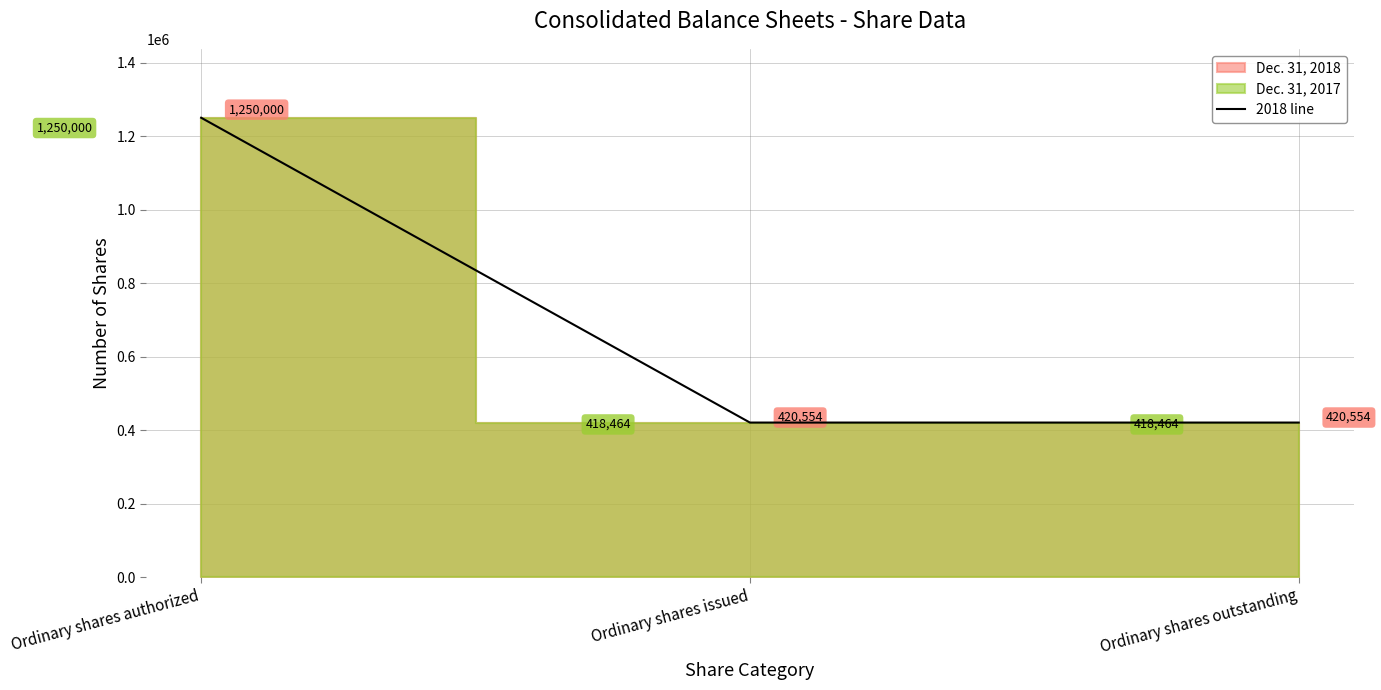

Is it true that the value at Ordinary shares authorized is 1250000?

True